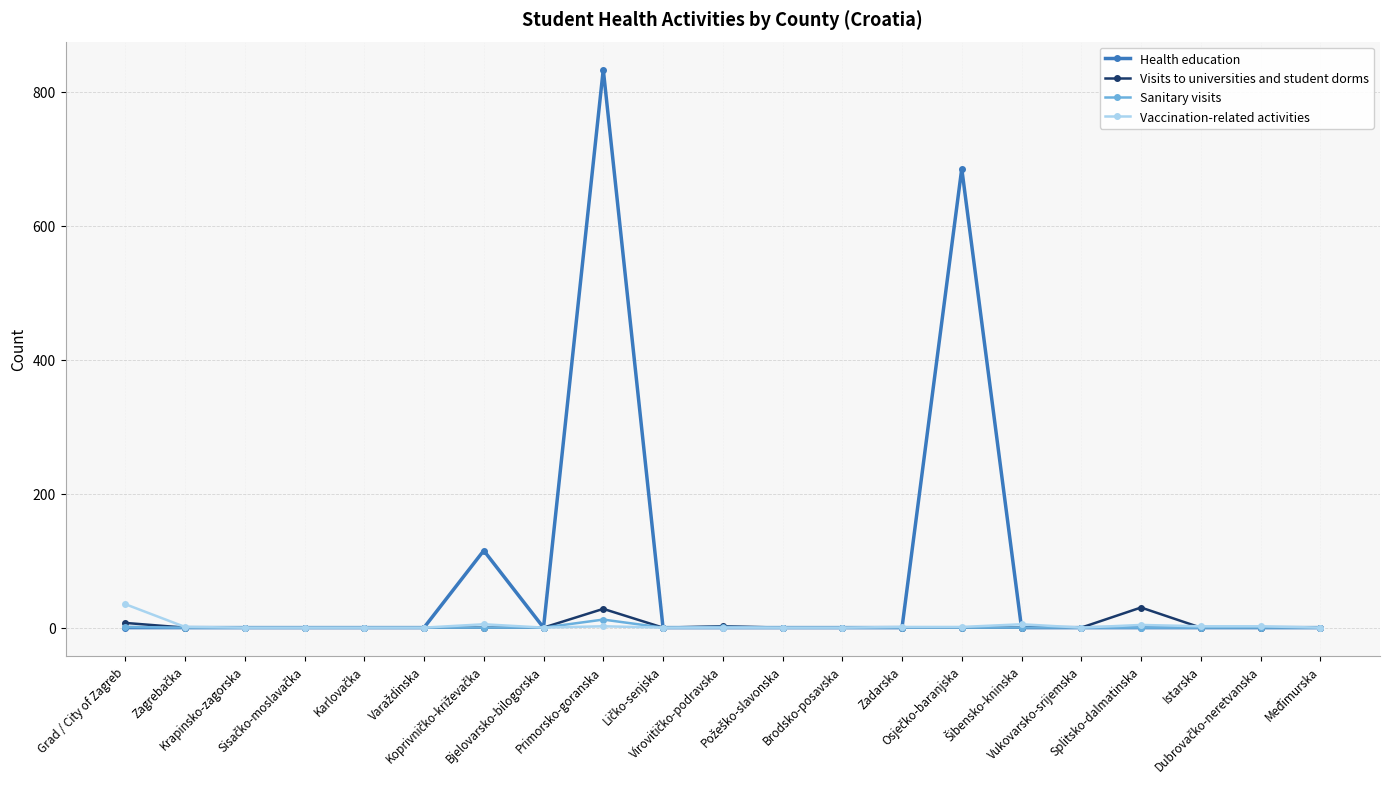

Which series has the widest spread of values?

Health education